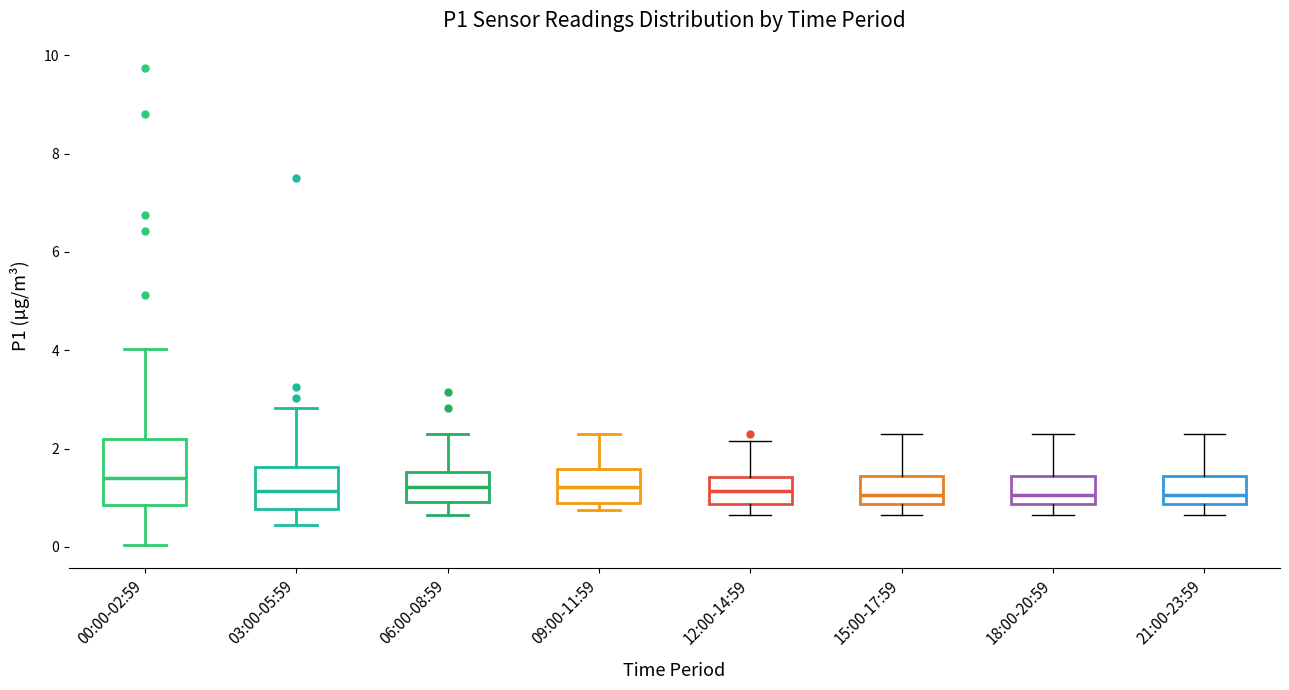

Where does the lower whisker of the box for 21:00-23:59 end on the y-axis? The values are not printed on the chart, so give them approximately, as read against the axis.

0.6